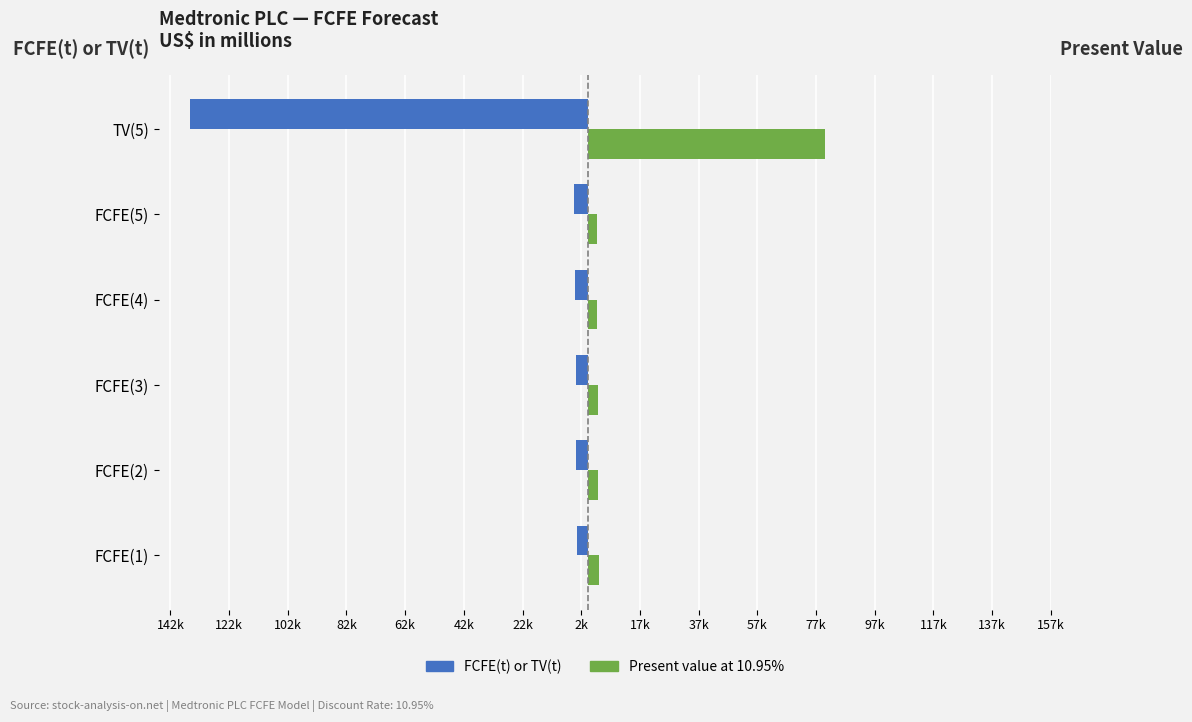

What are all the series names shown in the legend?

FCFE(t) or TV(t), Present value at 10.95%